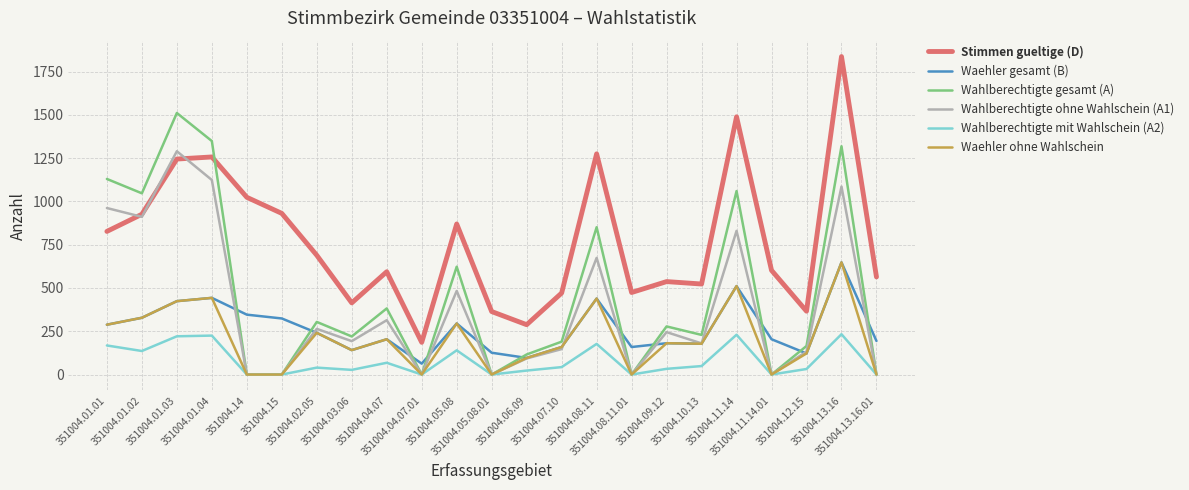

What is the total value across all series at 351004.08.11?

3855